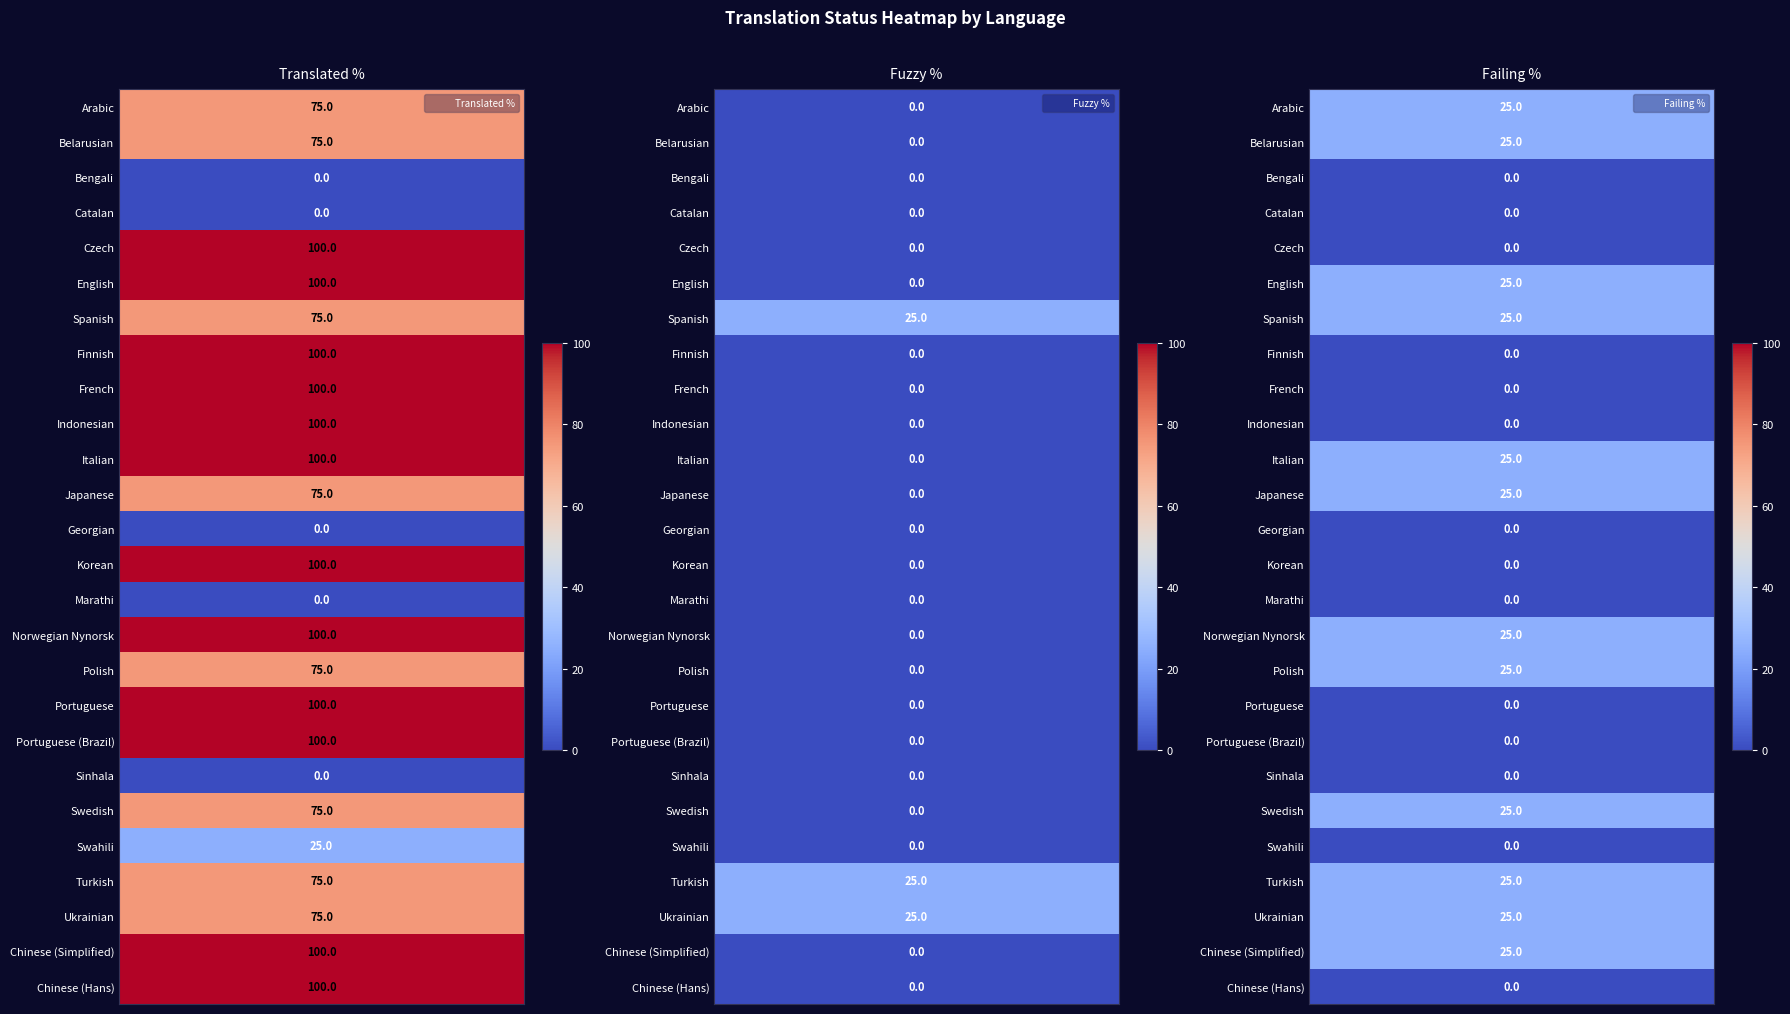

Read the translated_percent value at Portuguese (Brazil), to the nearest 5.

100